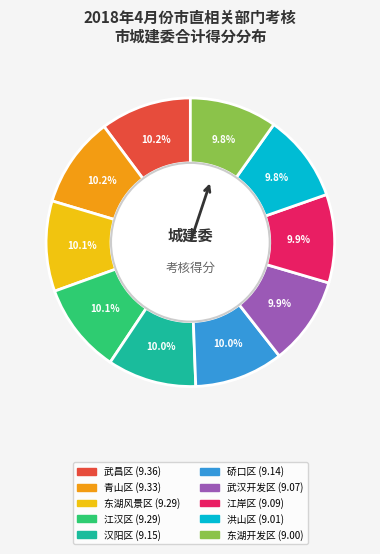

Approximately how many times larger is the value at 汉阳区 compared to 武汉开发区?

1.0